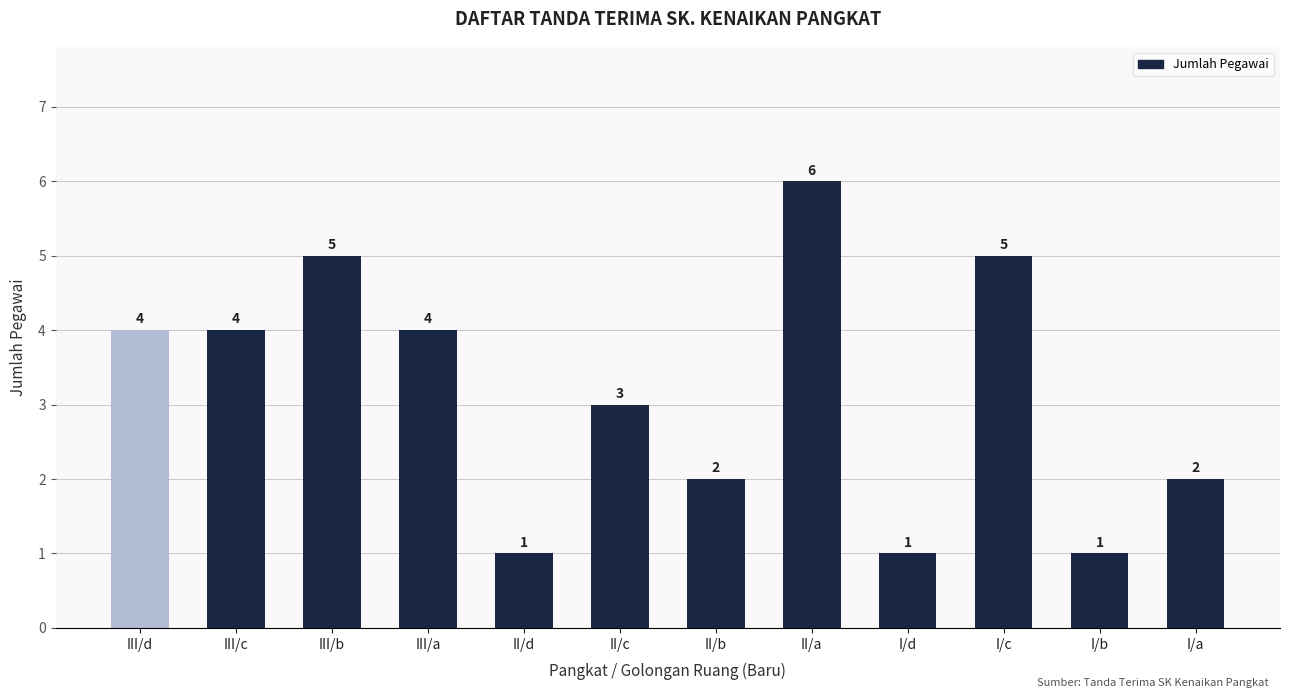

Does the chart contain any negative values?

No